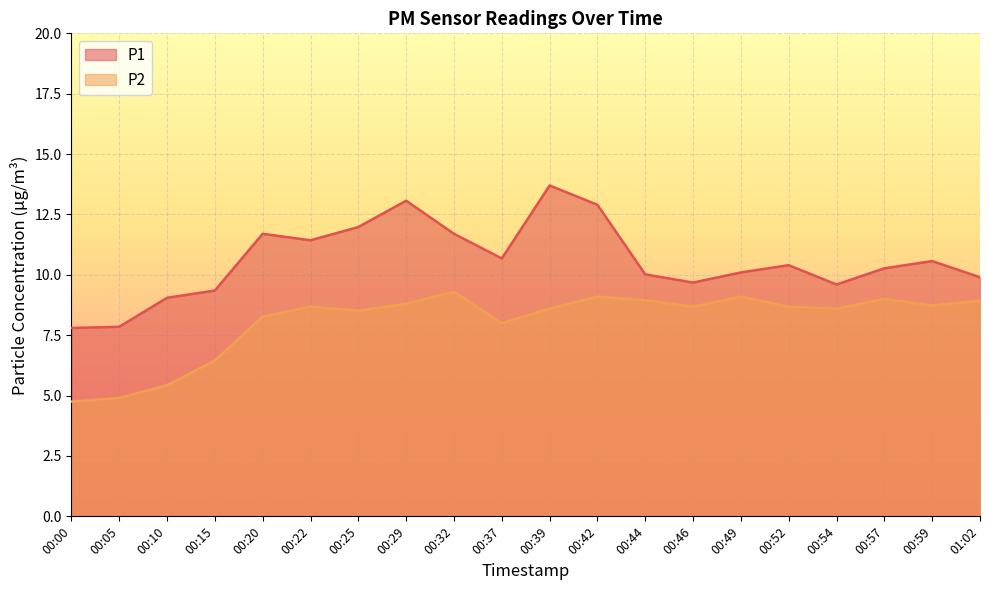

What position from the right is 00:44?

8